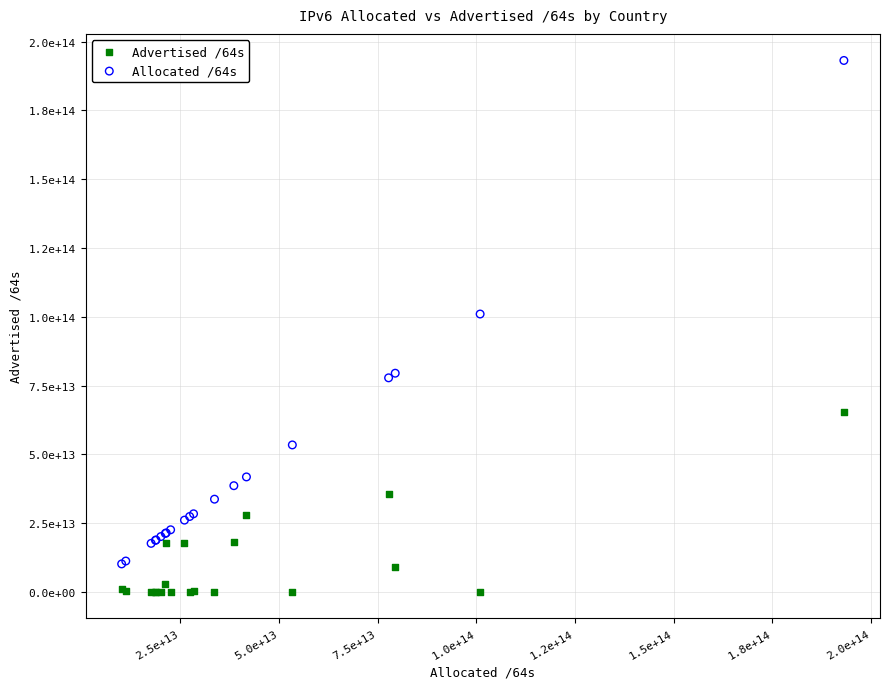

What are all the series names shown in the legend?

Advertised /64s, Allocated /64s